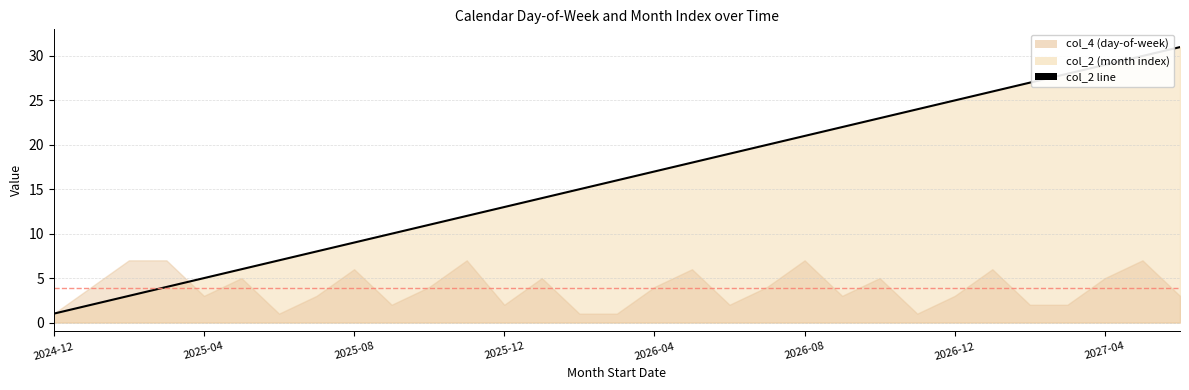

Is it true that the value at 2024-12 is 1?

True